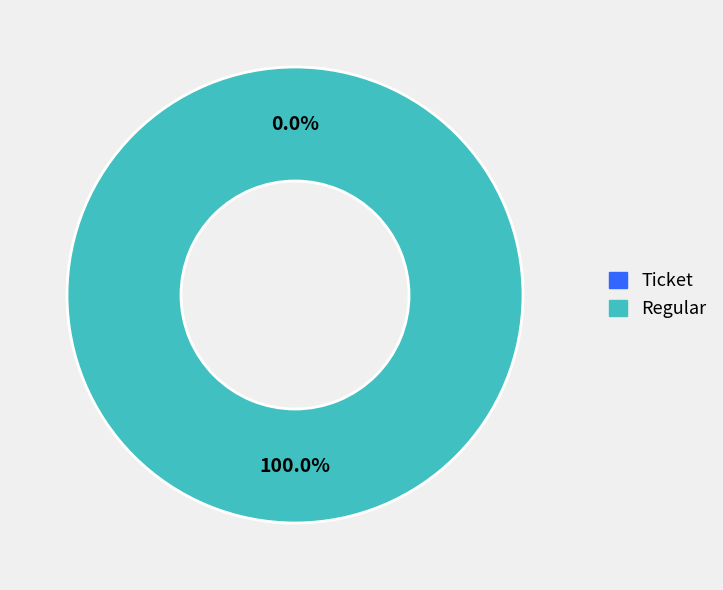

How many slices are in this pie chart?

2